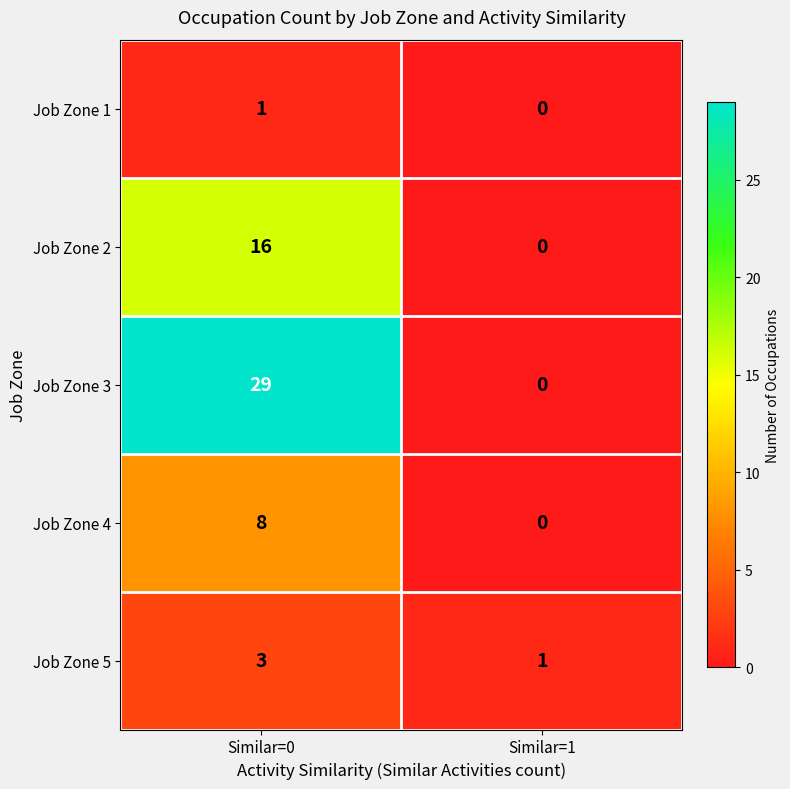

At Similar=0, list the series in order from smallest to largest.

Job Zone 1, Job Zone 5, Job Zone 4, Job Zone 2, Job Zone 3